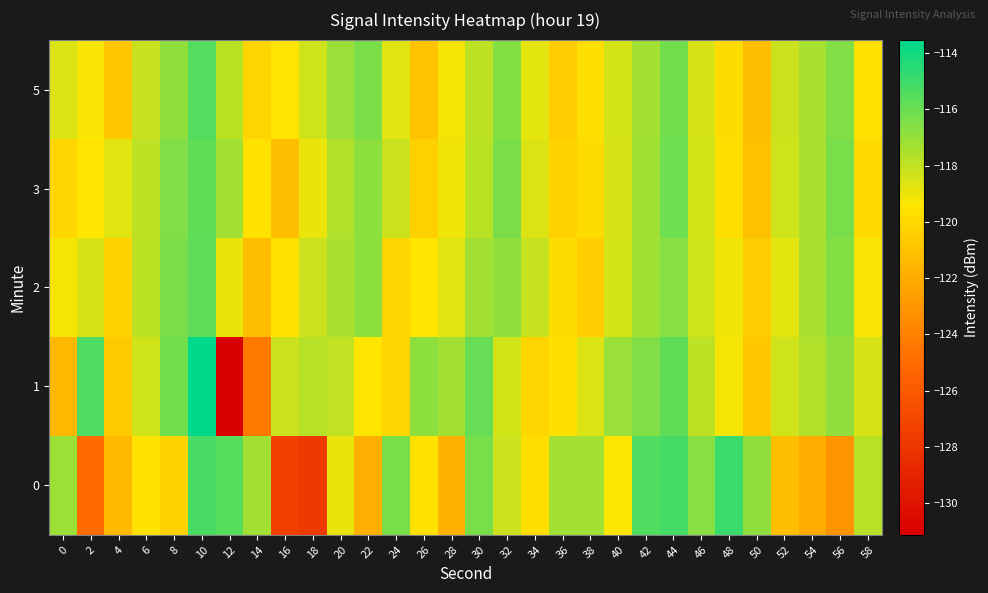

What is the maximum value shown in the chart?

-113.5